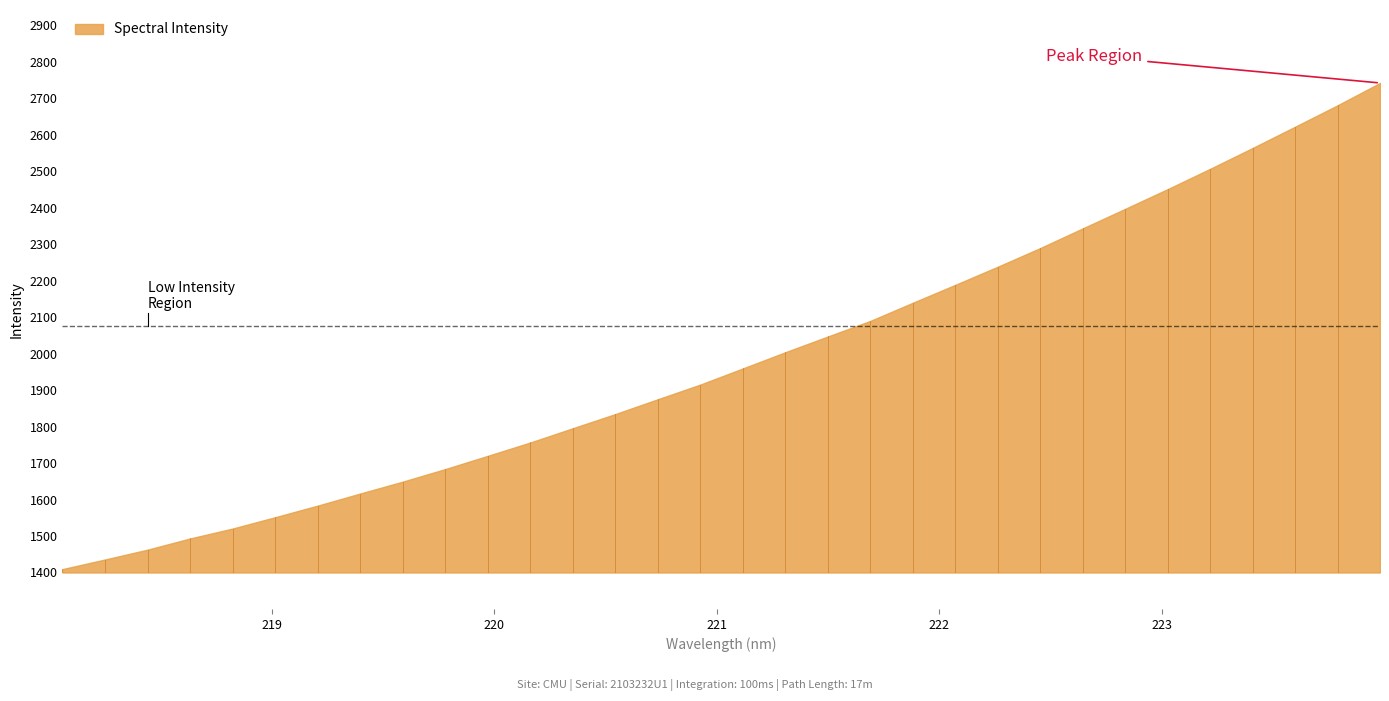

Rank the categories by value from lowest to highest.

218.0596, 218.2508, 218.442, 218.6332, 218.8244, 219.0156, 219.2067, 219.3979, 219.589, 219.7801, 219.9712, 220.1623, 220.3533, 220.5444, 220.7354, 220.9264, 221.1174, 221.3083, 221.4993, 221.6902, 221.8812, 222.0721, 222.263, 222.4538, 222.6447, 222.8355, 223.0264, 223.2172, 223.408, 223.5987, 223.7895, 223.9802